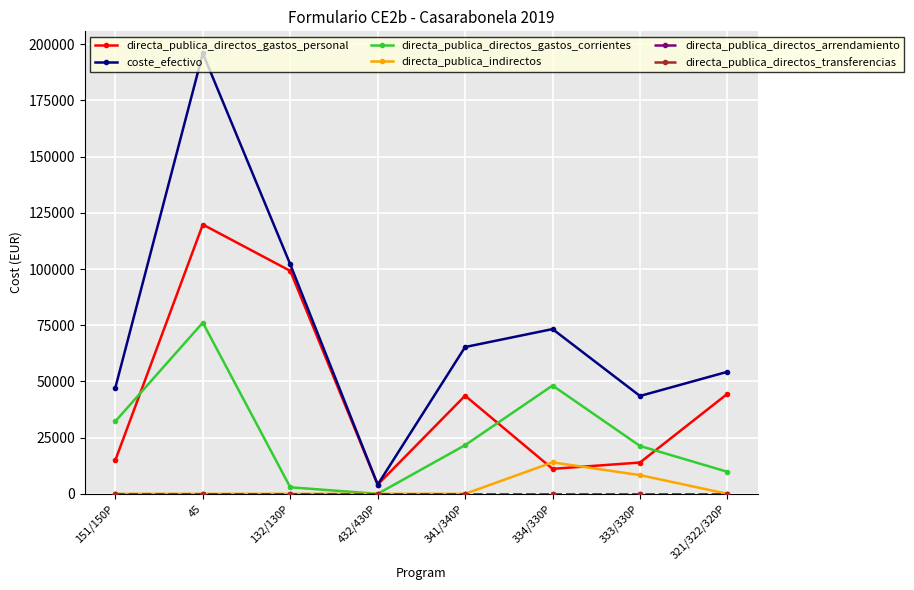

Is this an area chart (filled region under the line)?

No